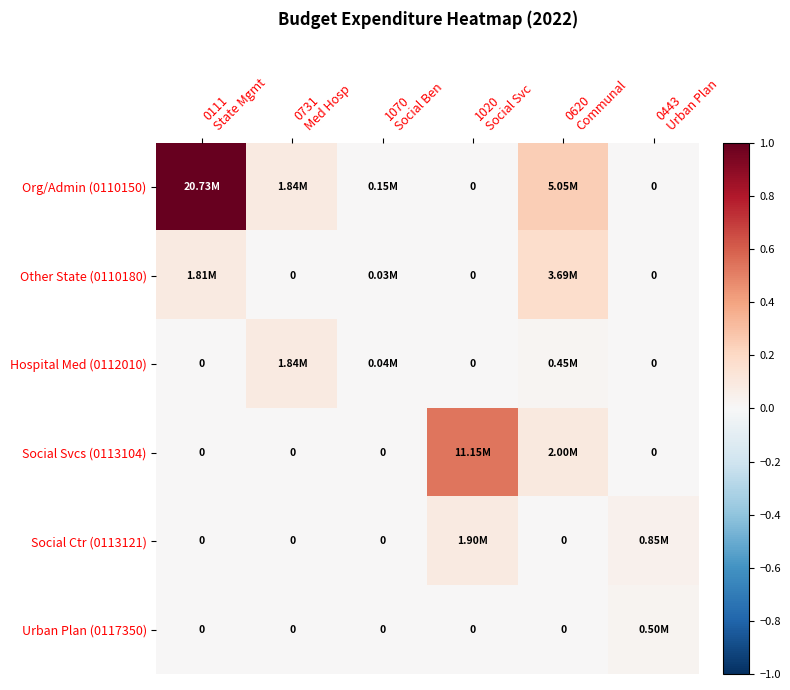

How many positive values does the Urban Plan (0117350) series have?

1